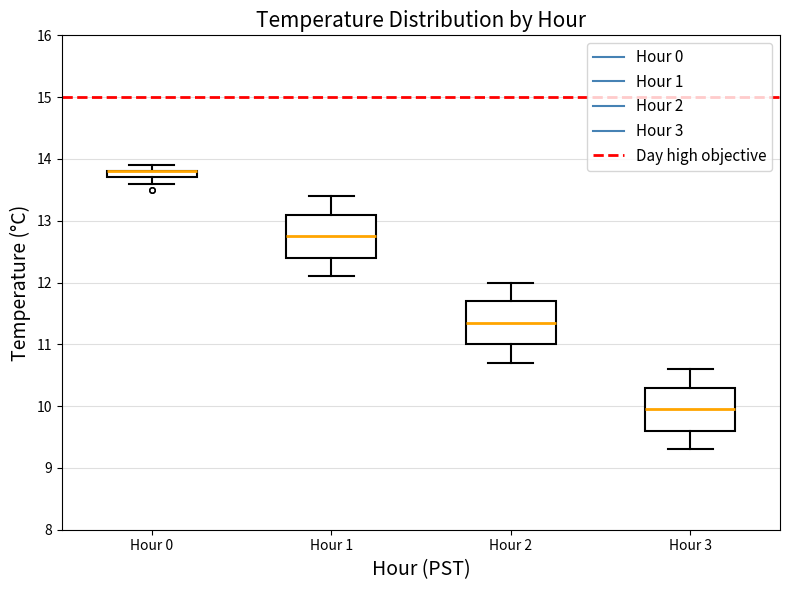

Where does the upper whisker of the box for Hour 2 end on the y-axis? The values are not printed on the chart, so give them approximately, as read against the axis.

12.0